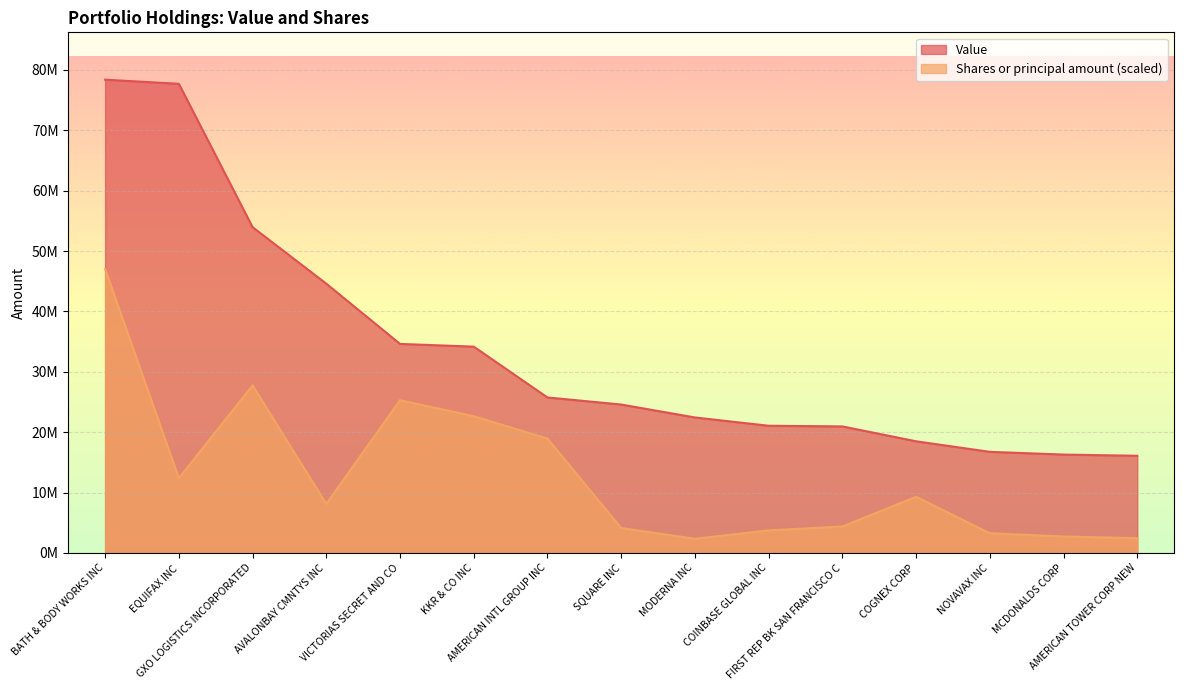

Where is the first local minimum for Shares or principal amount?

EQUIFAX INC